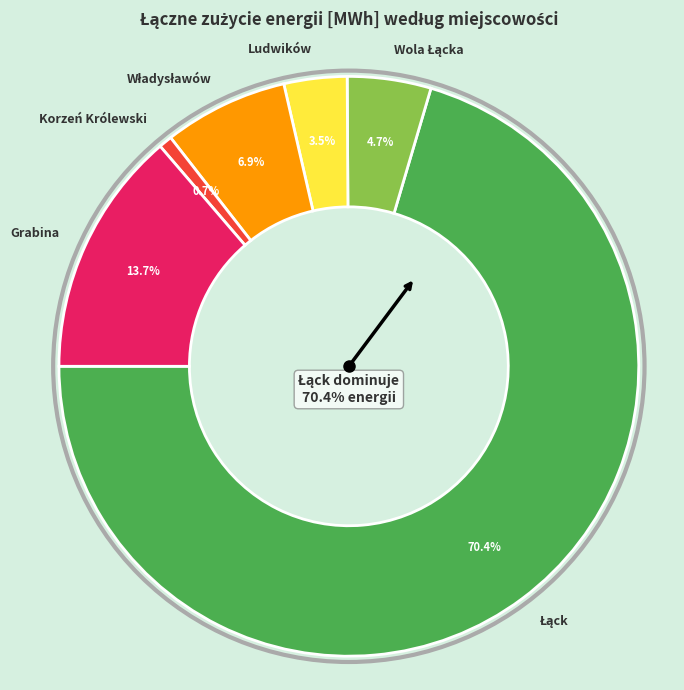

What percentage is the Korzeń Królewski slice, to the nearest percent?

1%